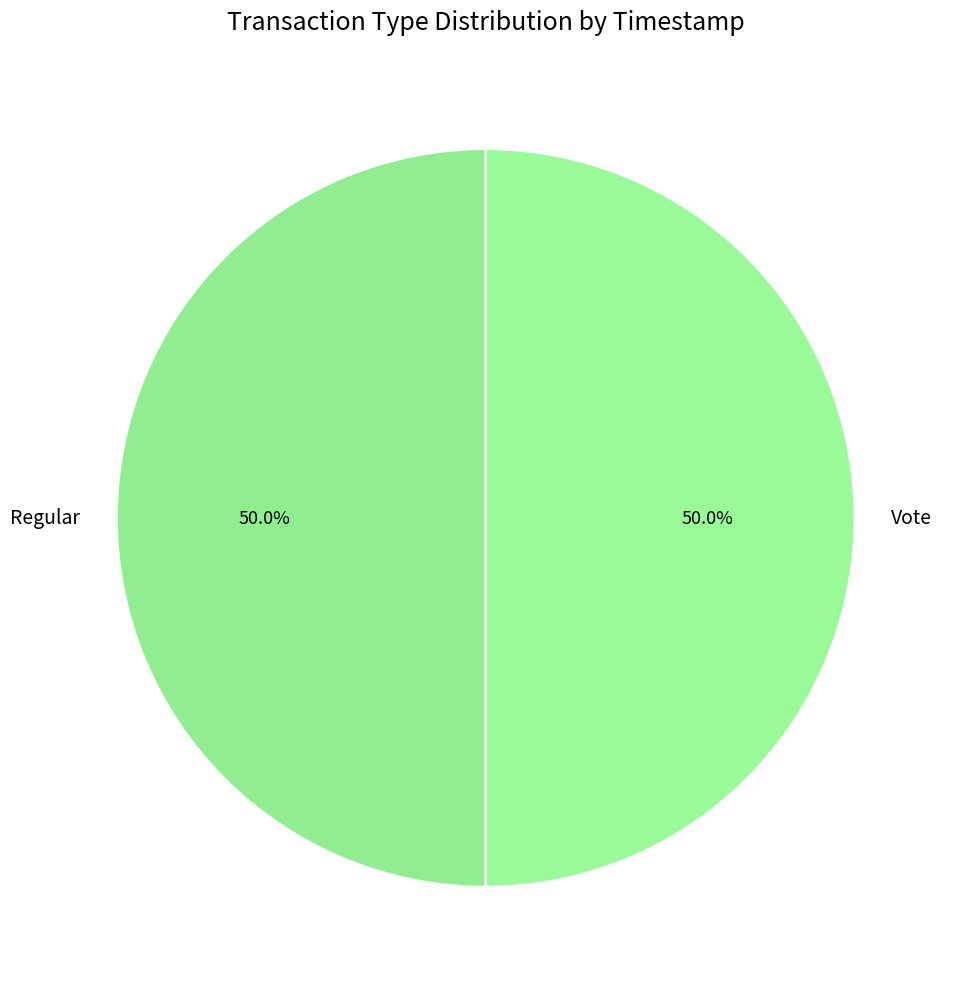

What percentage is the Vote slice, to the nearest percent?

50%